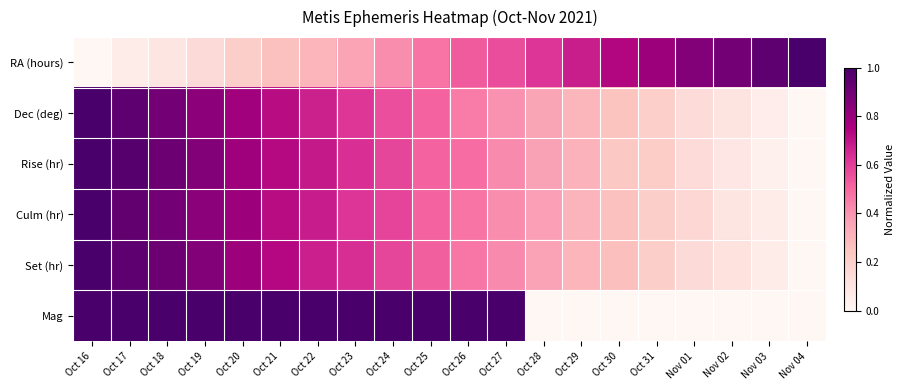

Which series has the largest range (max minus min)?

RA (hours)